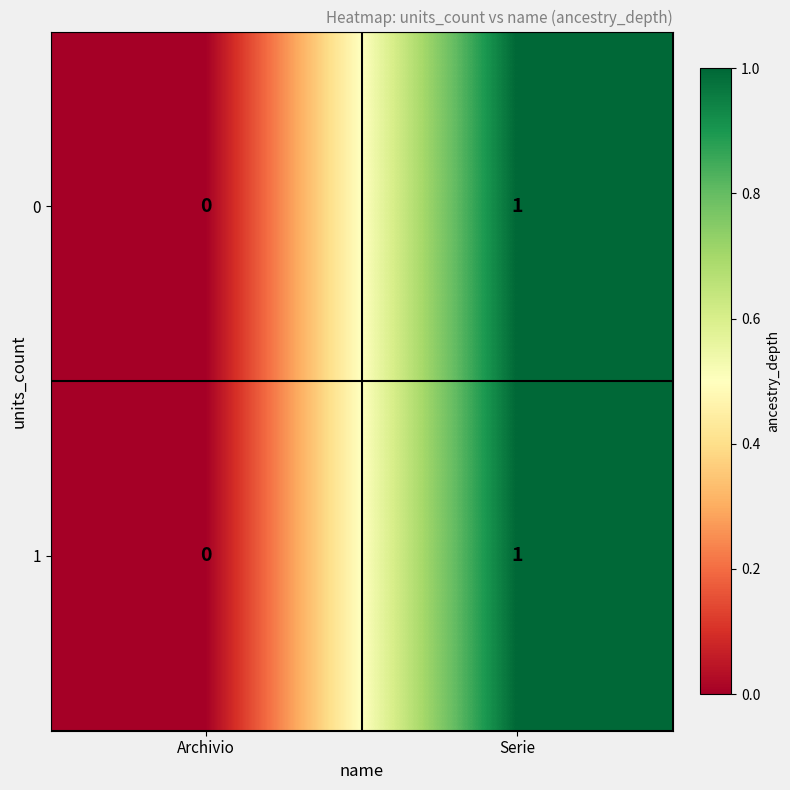

The 1 series shows 2 at Serie. True or false?

False